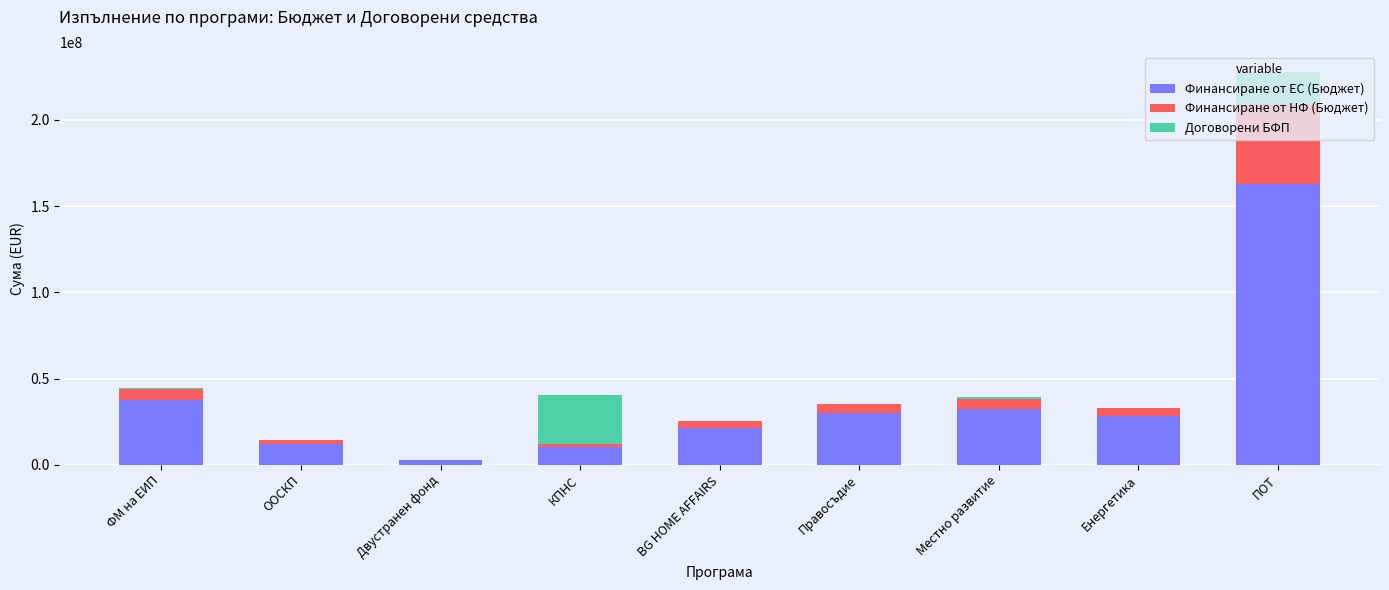

What is the maximum value for Финансиране от ЕС (Бюджет)?

162855769.7